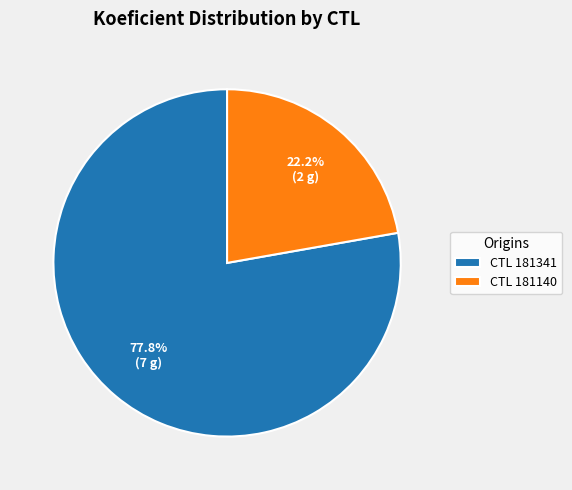

Do CTL 181140 and CTL 181341 together represent more than half of the pie?

Yes